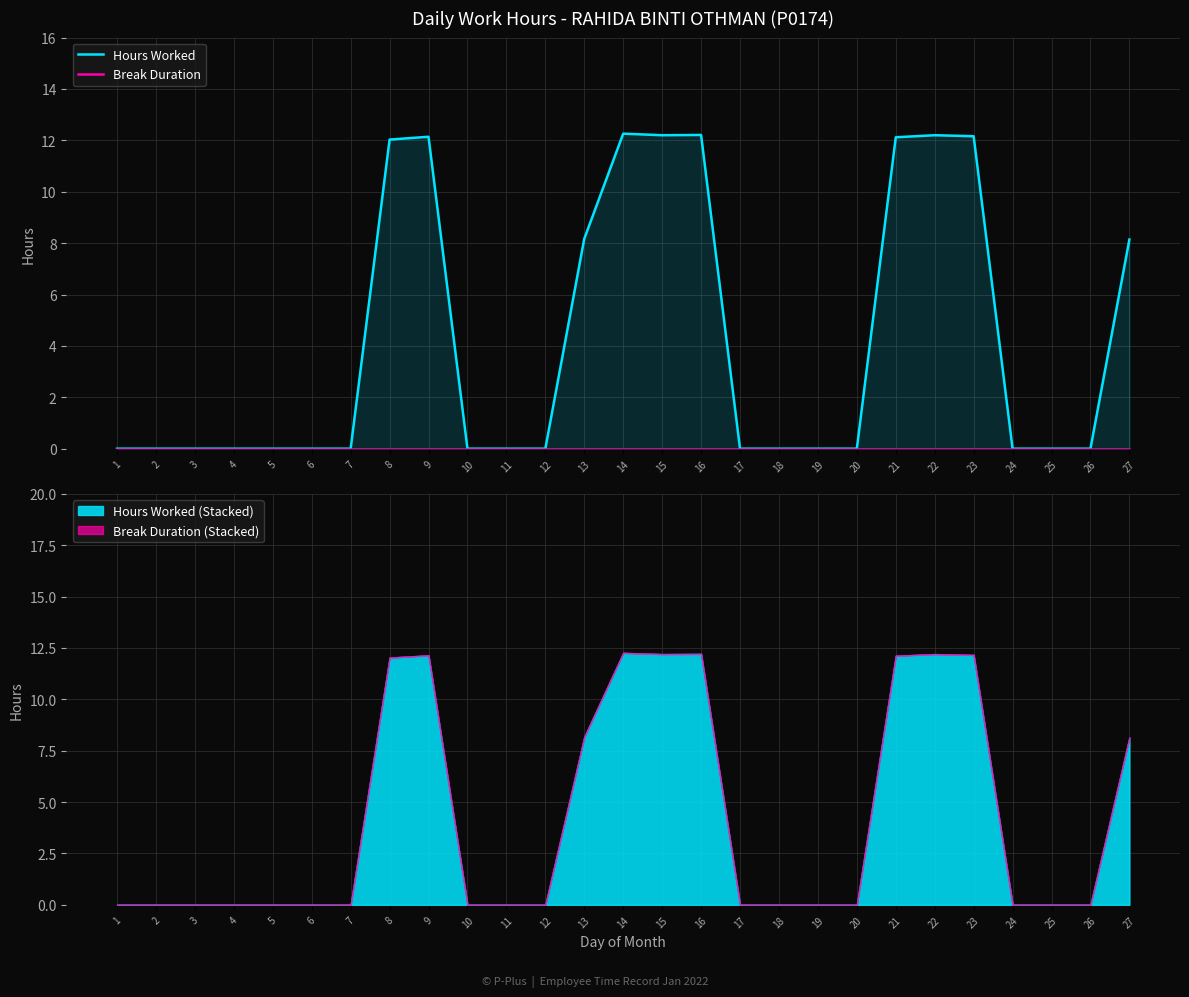

The value of Break Duration at 17 is 0.0. True or false?

True